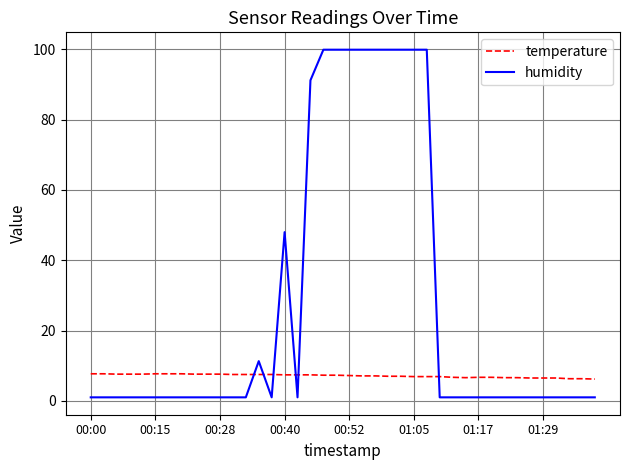

Which series has the largest total across all categories?

humidity